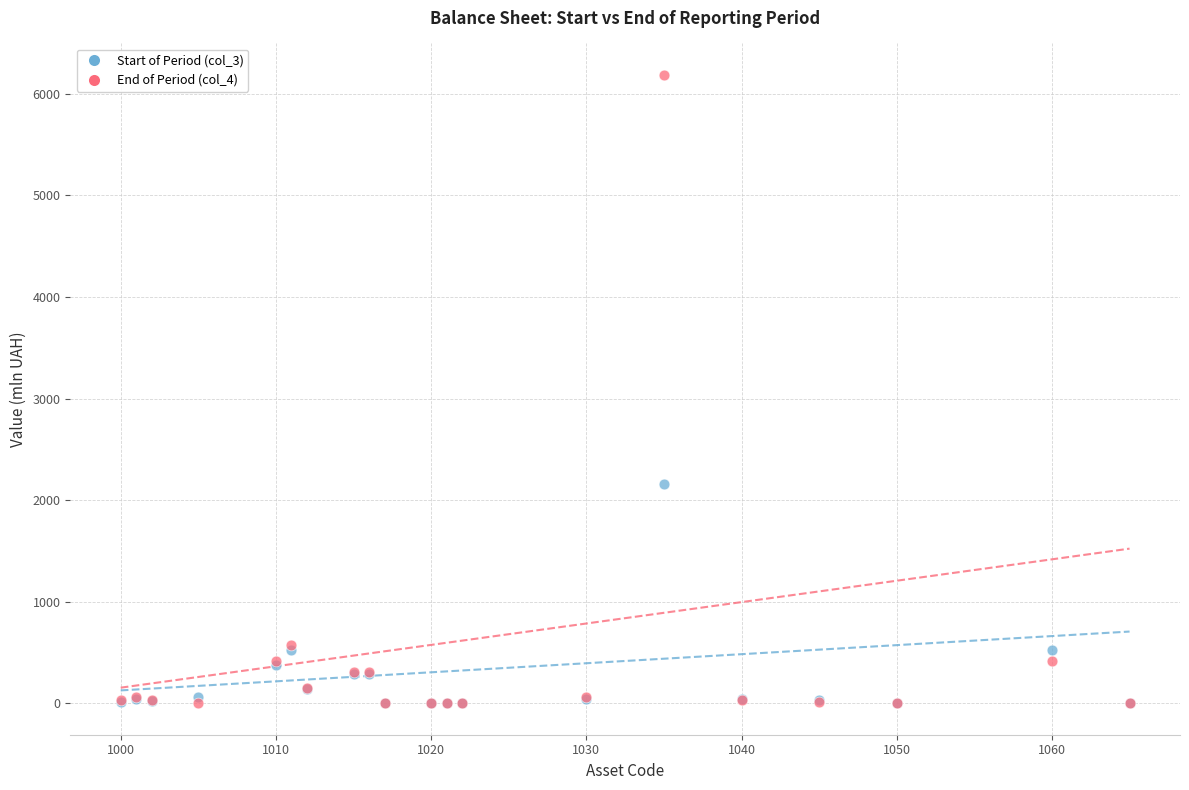

What are all the series names shown in the legend?

Start of Period (col_3), End of Period (col_4)